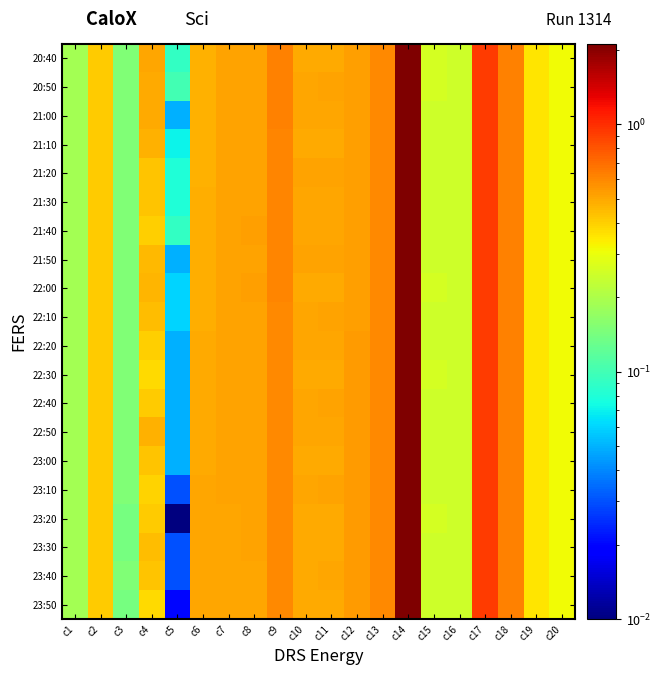

At how many categories does at least one series exceed 0?

20